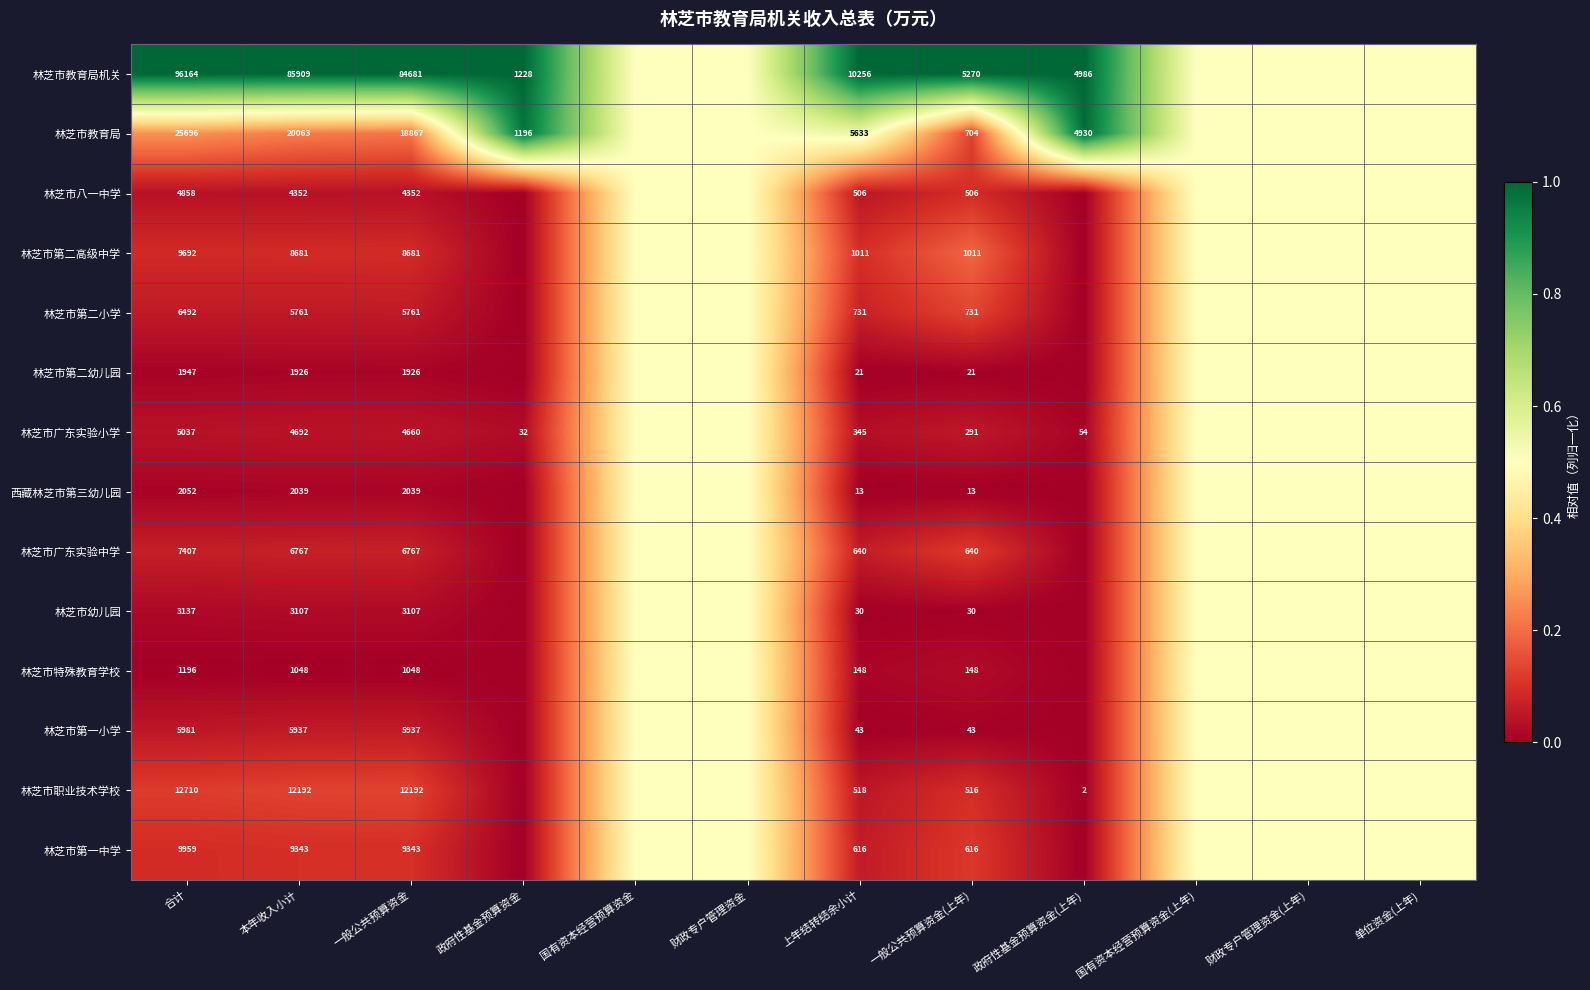

Rank the series at 一般公共预算资金 from lowest to highest value.

林芝市特殊教育学校, 林芝市第二幼儿园, 西藏林芝市第三幼儿园, 林芝市幼儿园, 林芝市八一中学, 林芝市广东实验小学, 林芝市第二小学, 林芝市第一小学, 林芝市广东实验中学, 林芝市第二高级中学, 林芝市第一中学, 林芝市职业技术学校, 林芝市教育局, 林芝市教育局机关